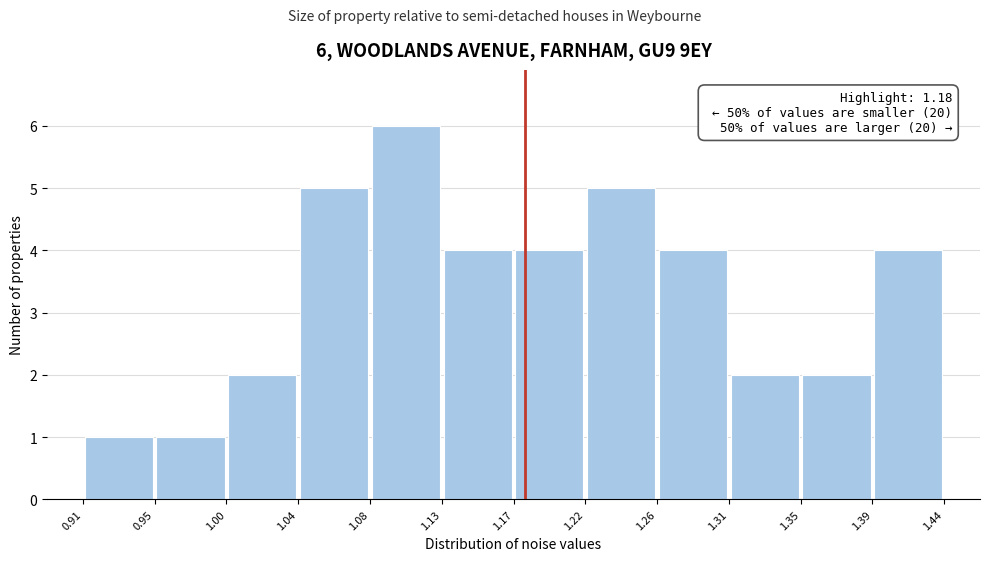

Which range on the x-axis has the tallest bar?

1.08 to 1.13